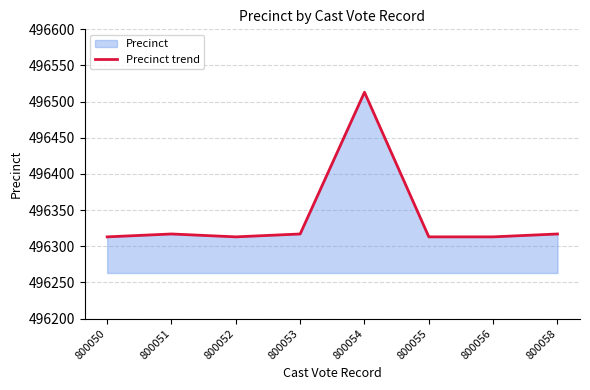

True or false: the data shows 496313 at 800050.

True